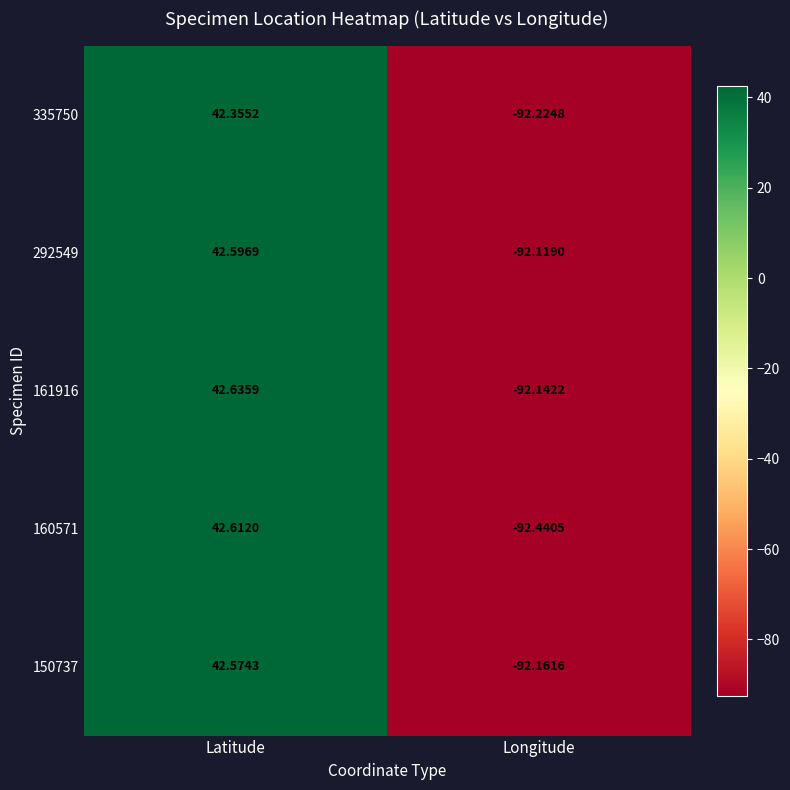

Rank the categories by 335750 value from highest to lowest.

Latitude, Longitude